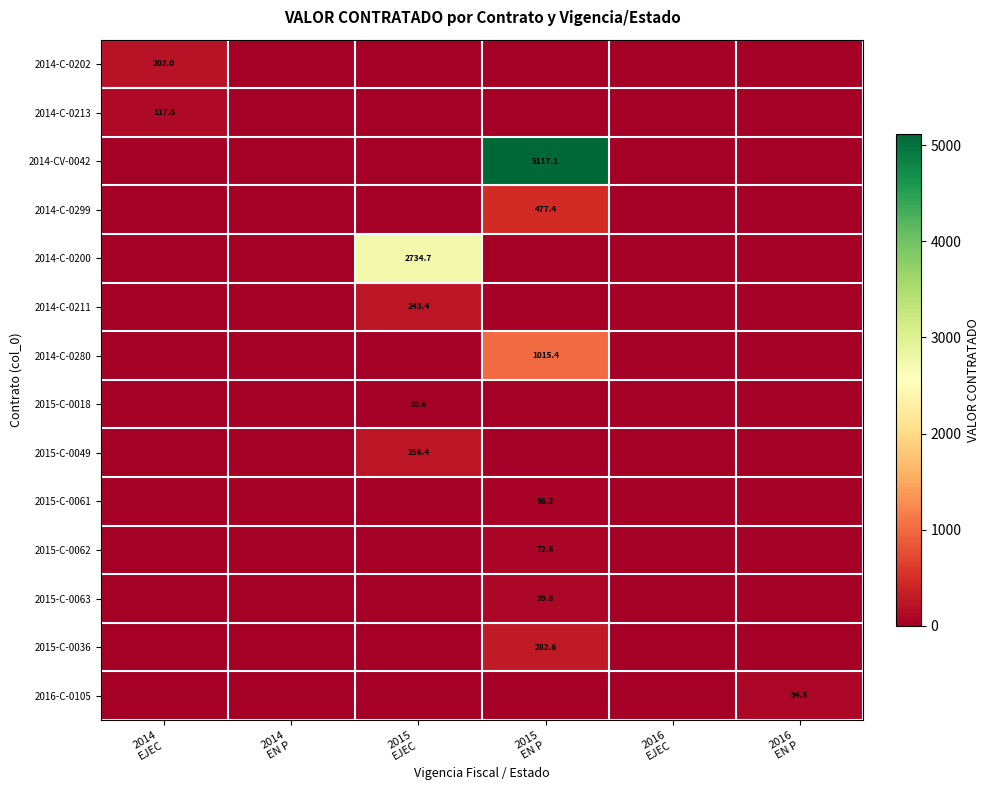

Which series has the largest total across all categories?

2014-CV-0042